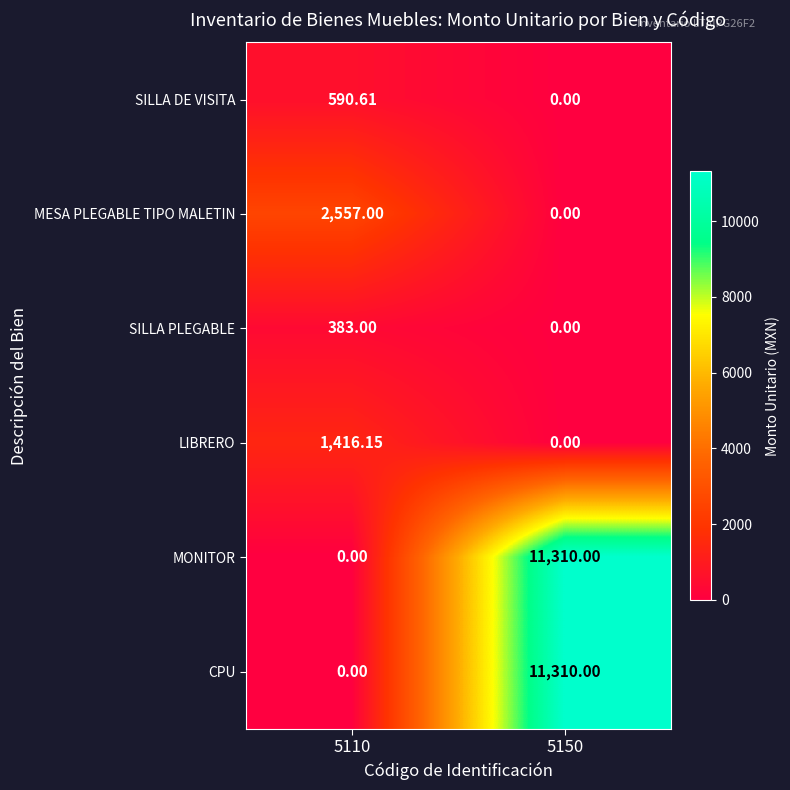

How many series are shown in this chart?

6